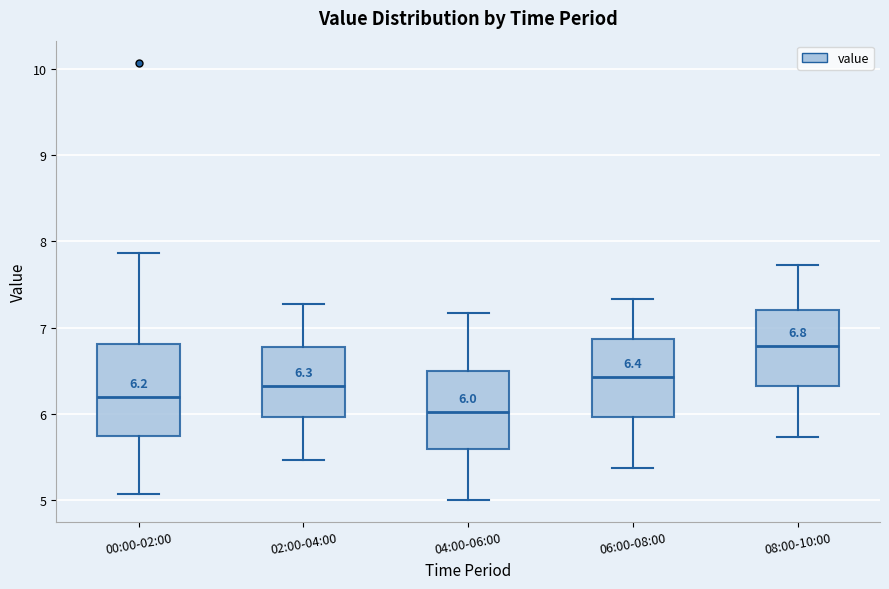

Comparing the boxes themselves (not the whiskers), which one is the tallest?

00:00-02:00